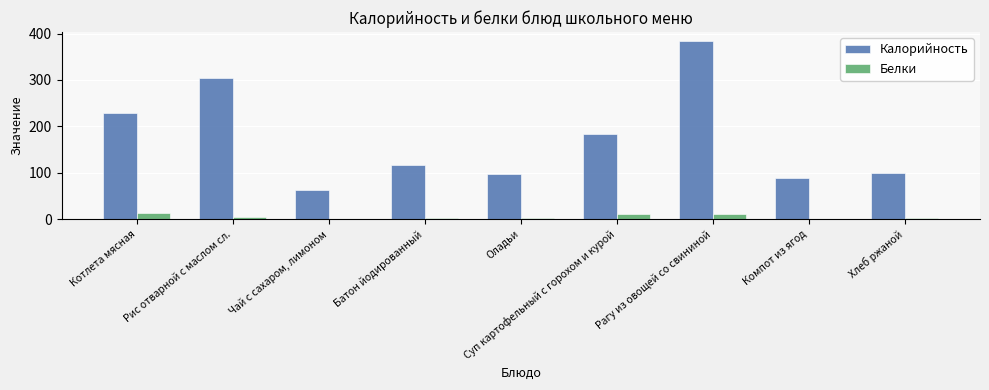

Is it true that Калорийность equals 167.9 at Хлеб ржаной?

False